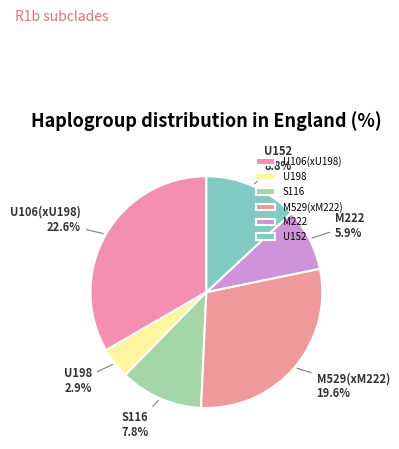

How many segments does this pie chart have?

6